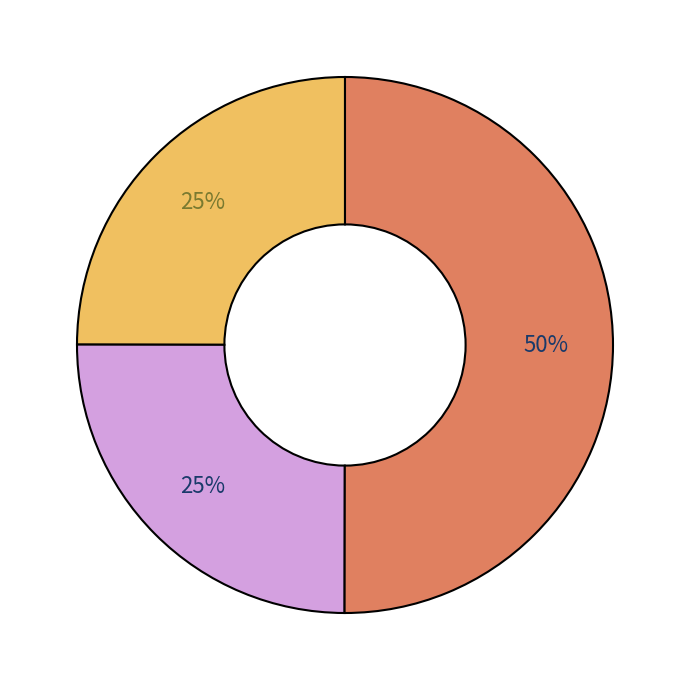

To the nearest percent, what is the average slice percentage?

33%